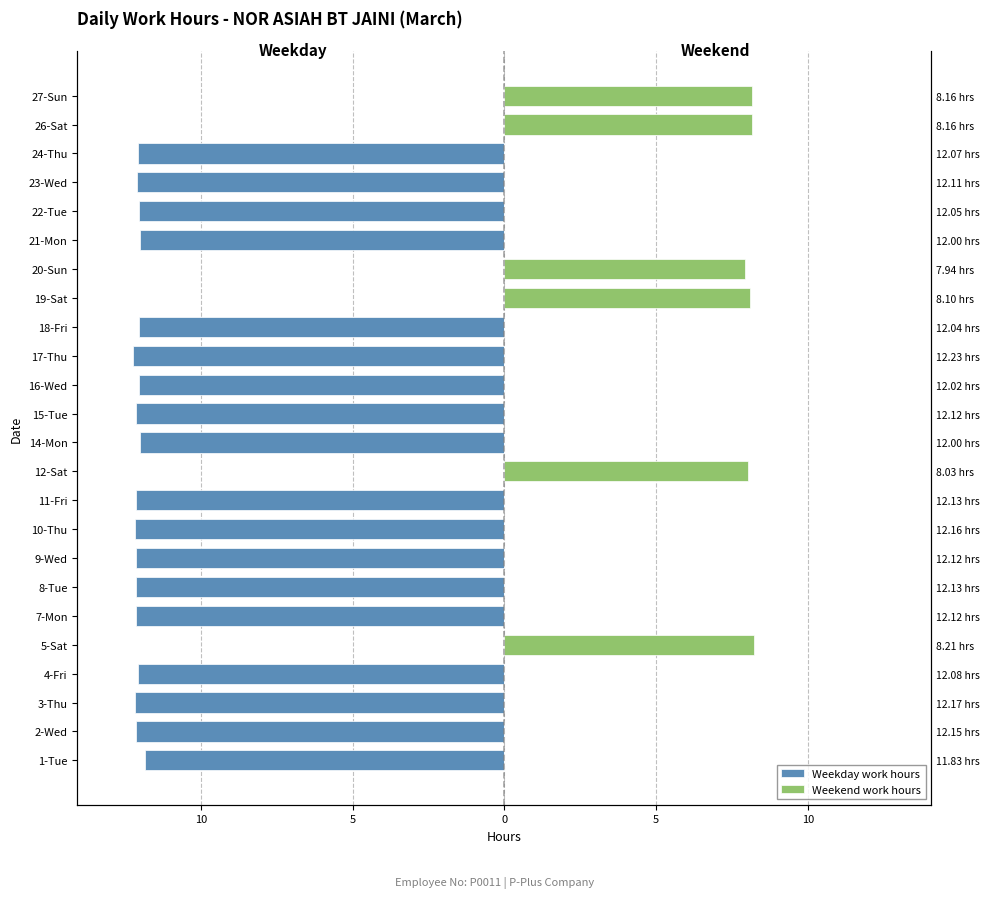

What is the difference between the maximum and minimum values in the Weekday work hours series?

12.2